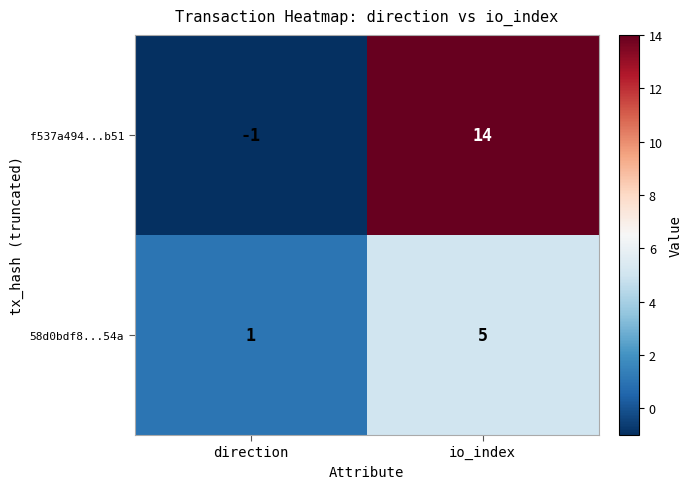

Rank the series by their average value, from highest to lowest.

f537a494...b51, 58d0bdf8...54a